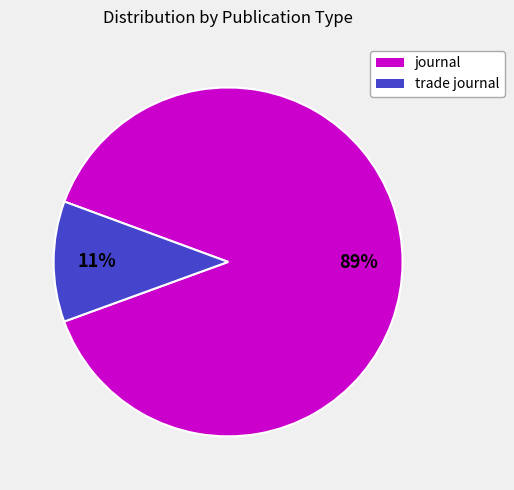

What percentage is the trade journal slice, to the nearest percent?

11%